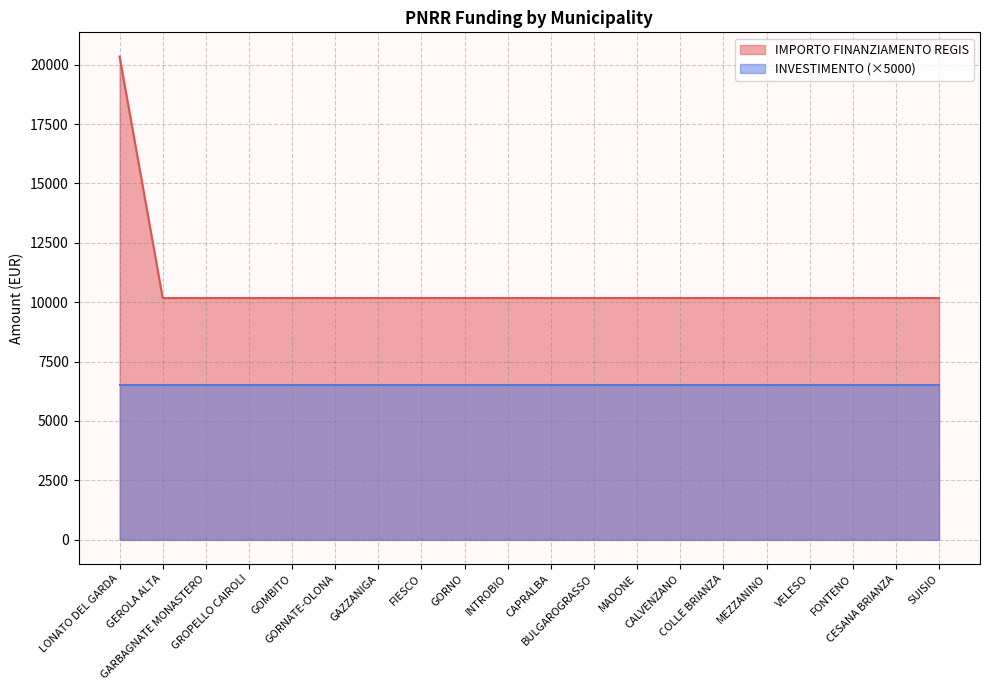

Where is the data nearest to the value 15258?

LONATO DEL GARDA